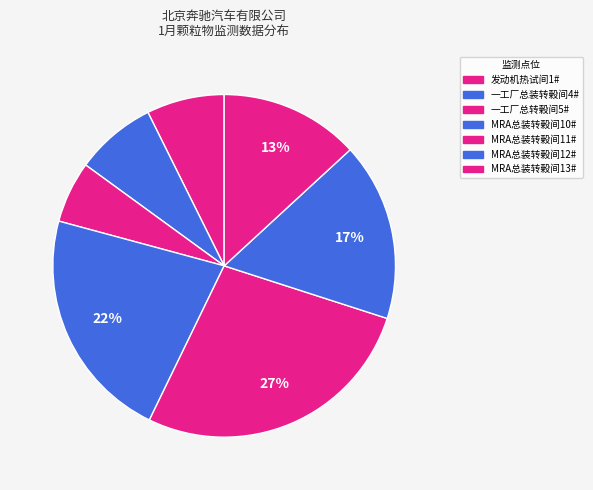

Does 一工厂总装转榖间4# represent more than half of the total?

No